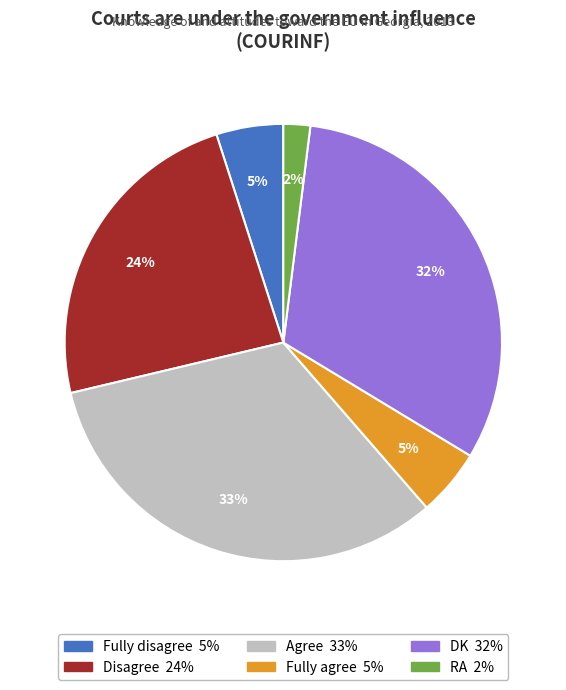

To the nearest percent, what portion does Agree represent?

33%